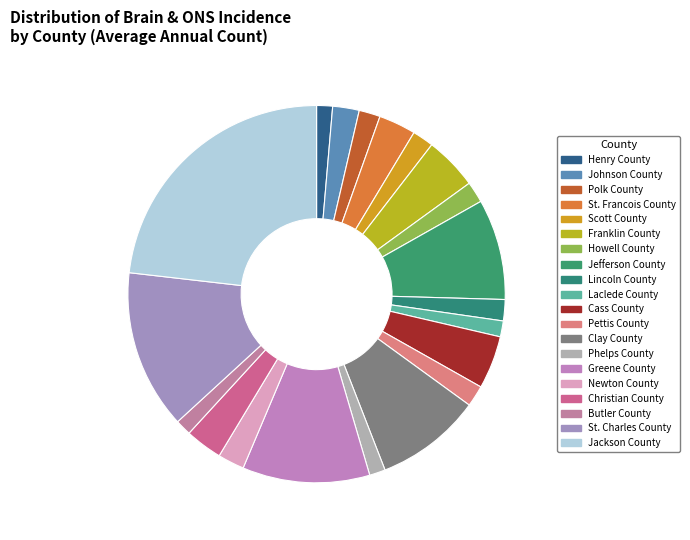

Count the number of slices in the pie.

20